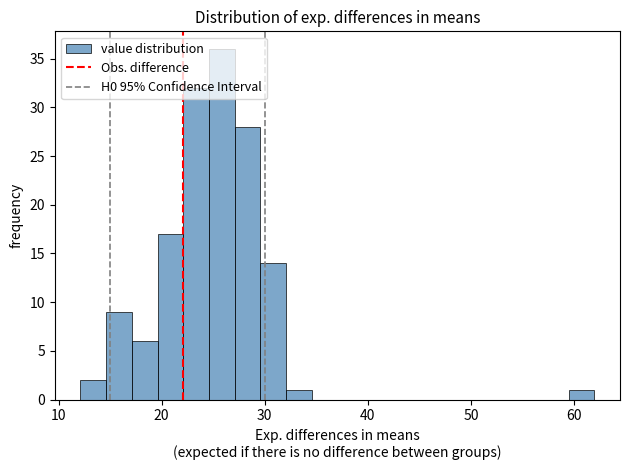

Read against the x-axis, roughly where is the centre of the tallest bar?

26